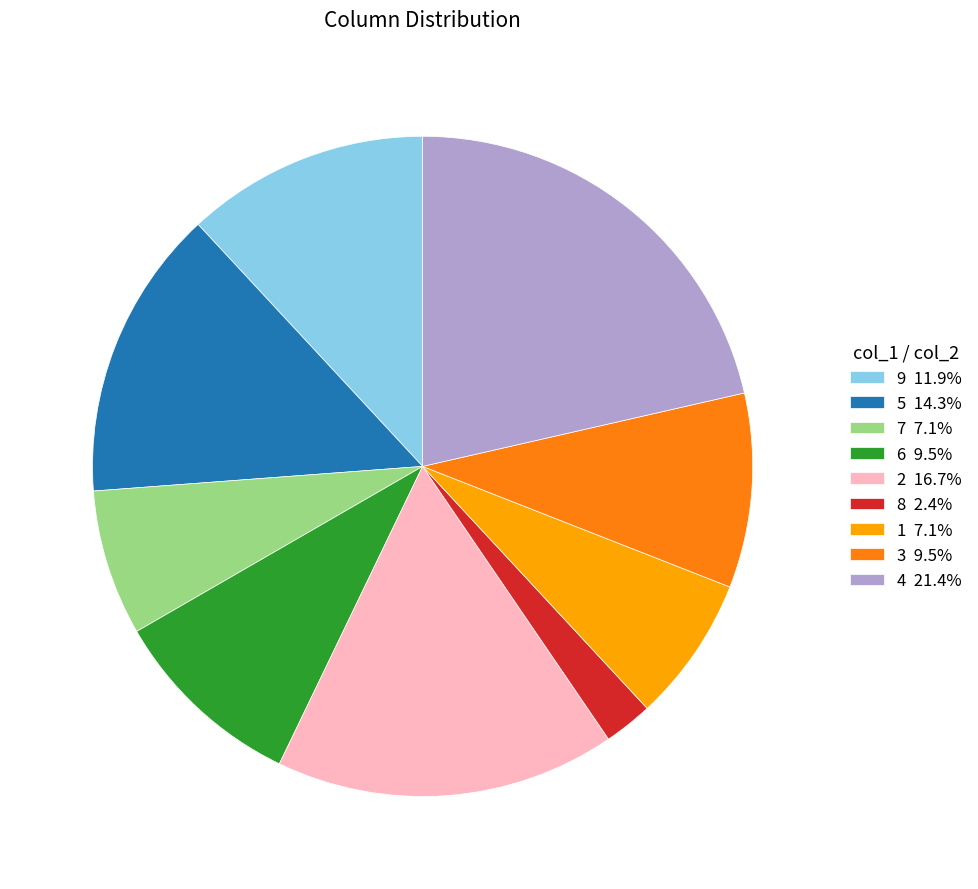

Combined, do 6 9.5% and 1 7.1% account for over 50%?

No